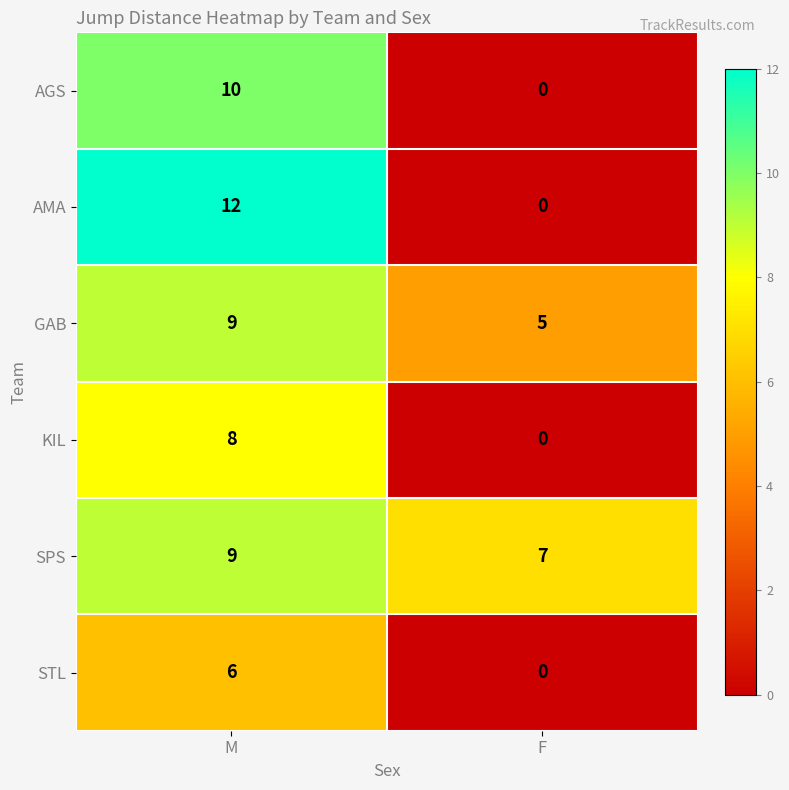

What is the sum of the GAB values at M and F?

14